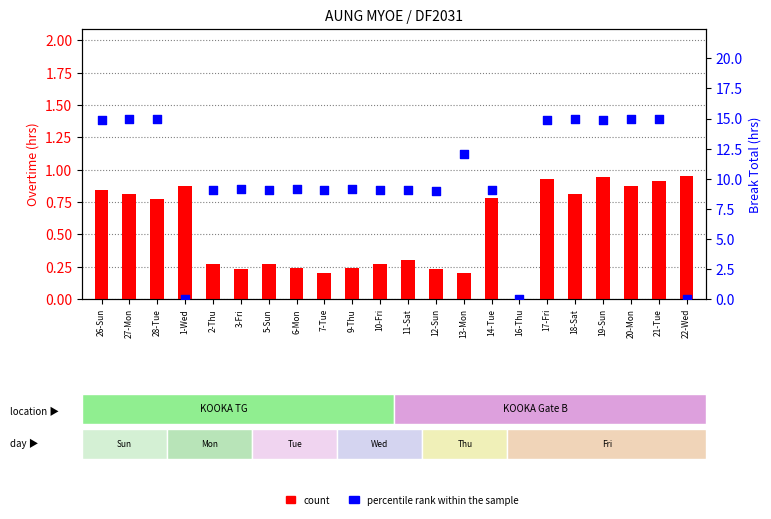

What are all the series names shown in the legend?

count, percentile rank within the sample